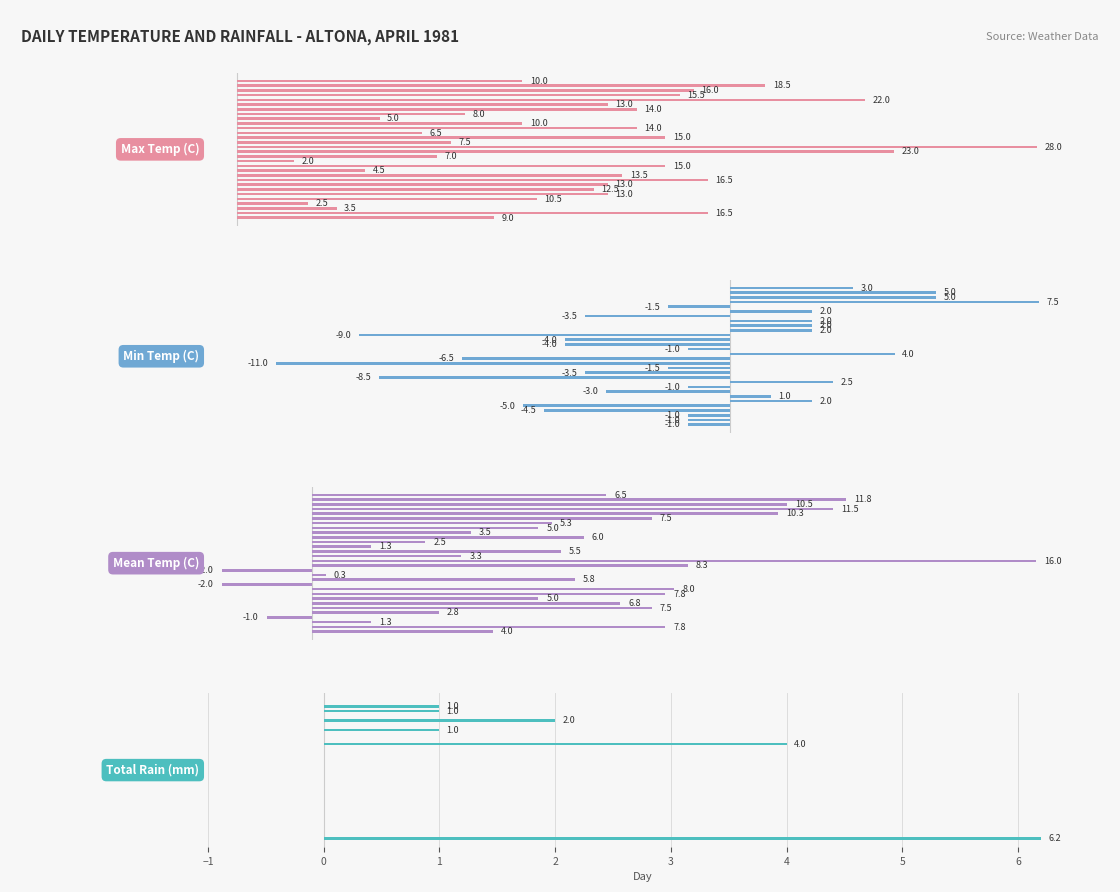

What is the label of the 10th bar from the right?

20